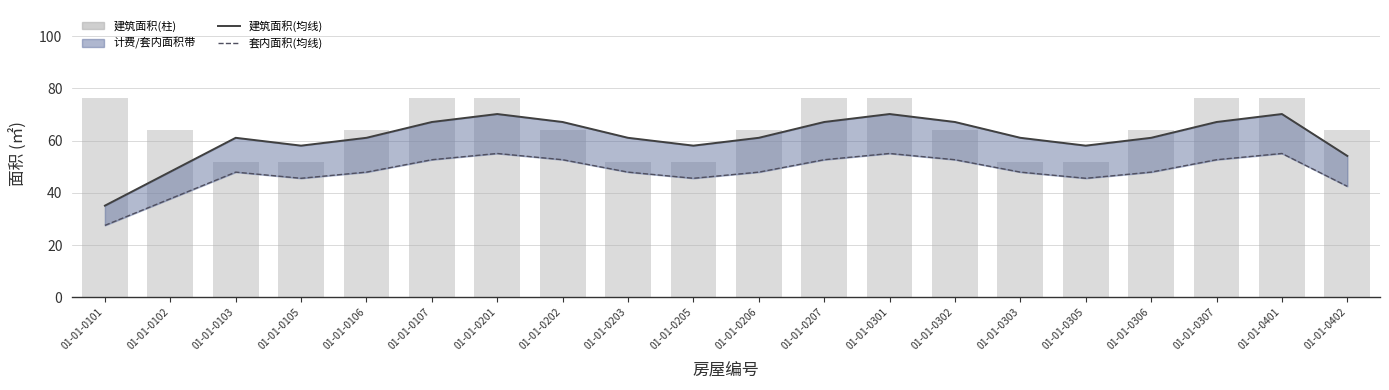

What is the value of the 建筑面积(均线) bar at the 16th from the left?

58.1